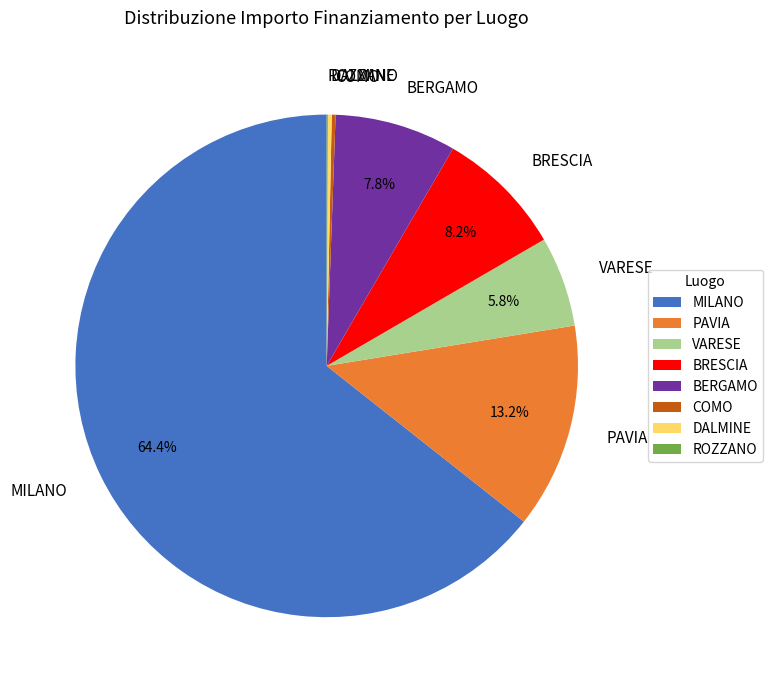

To the nearest percent, what is the combined percentage of BERGAMO and VARESE?

14%